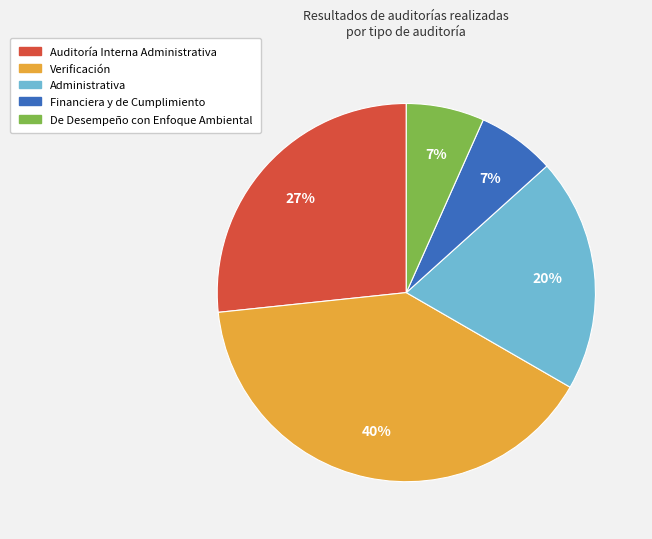

To the nearest percent, what portion does Auditoría Interna Administrativa represent?

27%